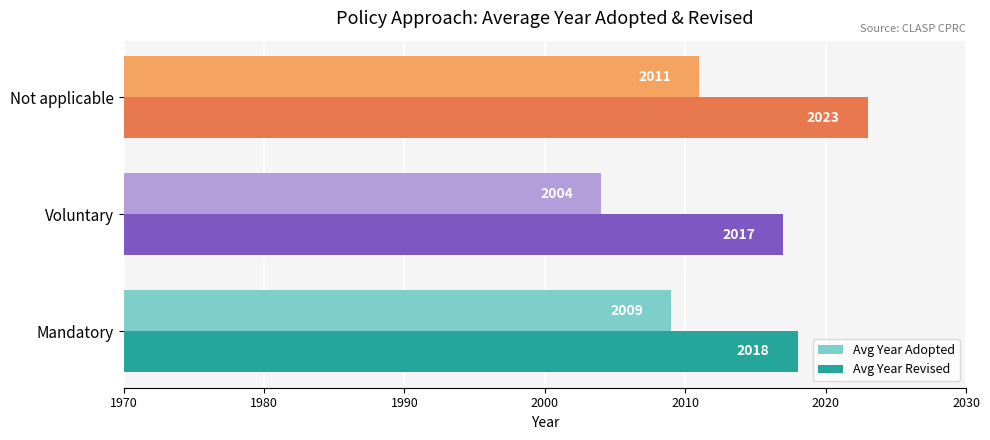

Which series has the largest range (max minus min)?

Avg Year Adopted